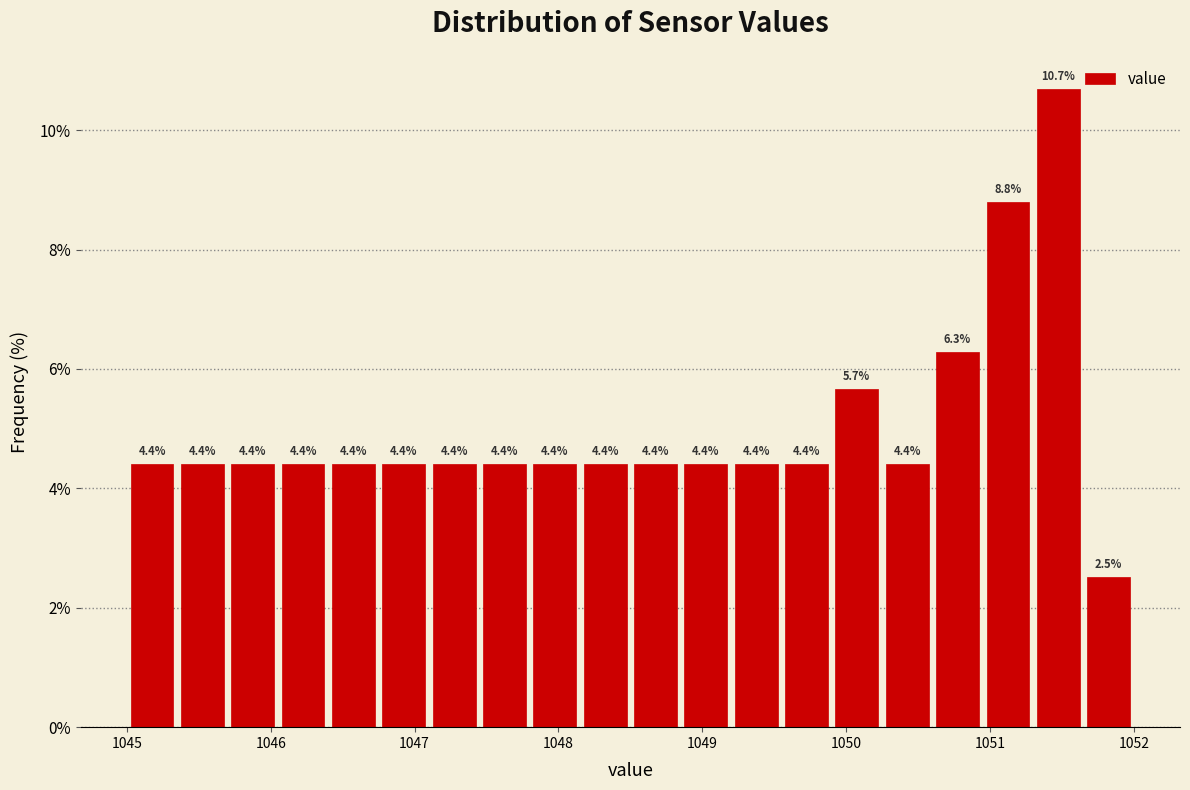

Read against the x-axis, roughly where is the centre of the tallest bar?

1051.5